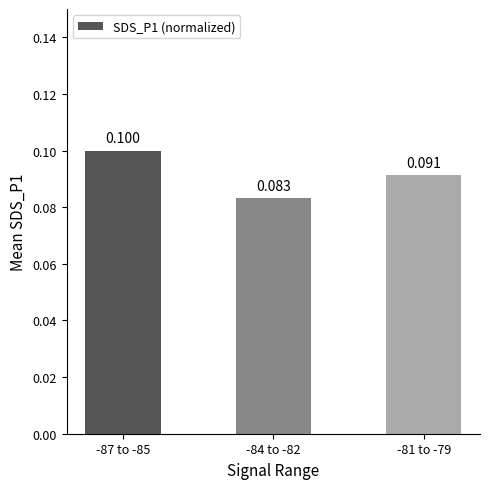

How many values are between 0 and 1?

3